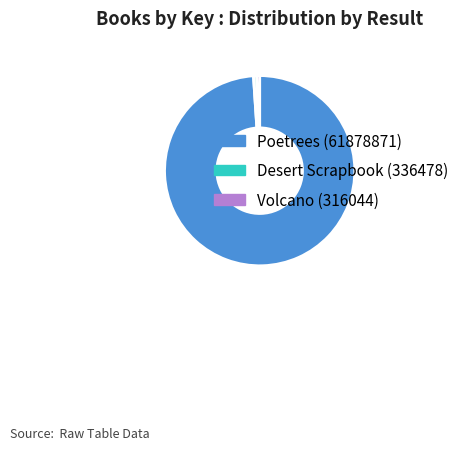

How many segments does this pie chart have?

3